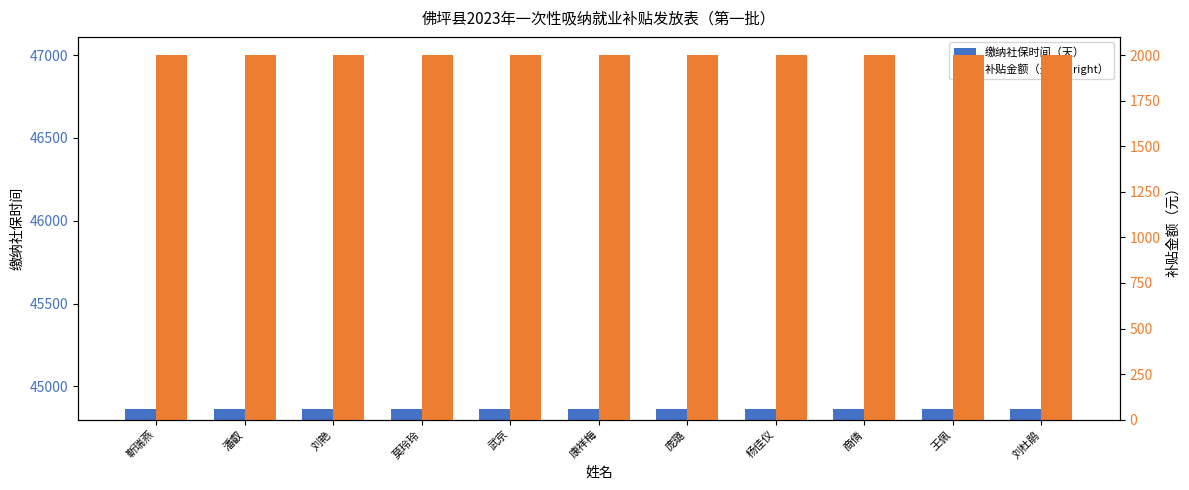

At how many categories does at least one series exceed 27516?

11